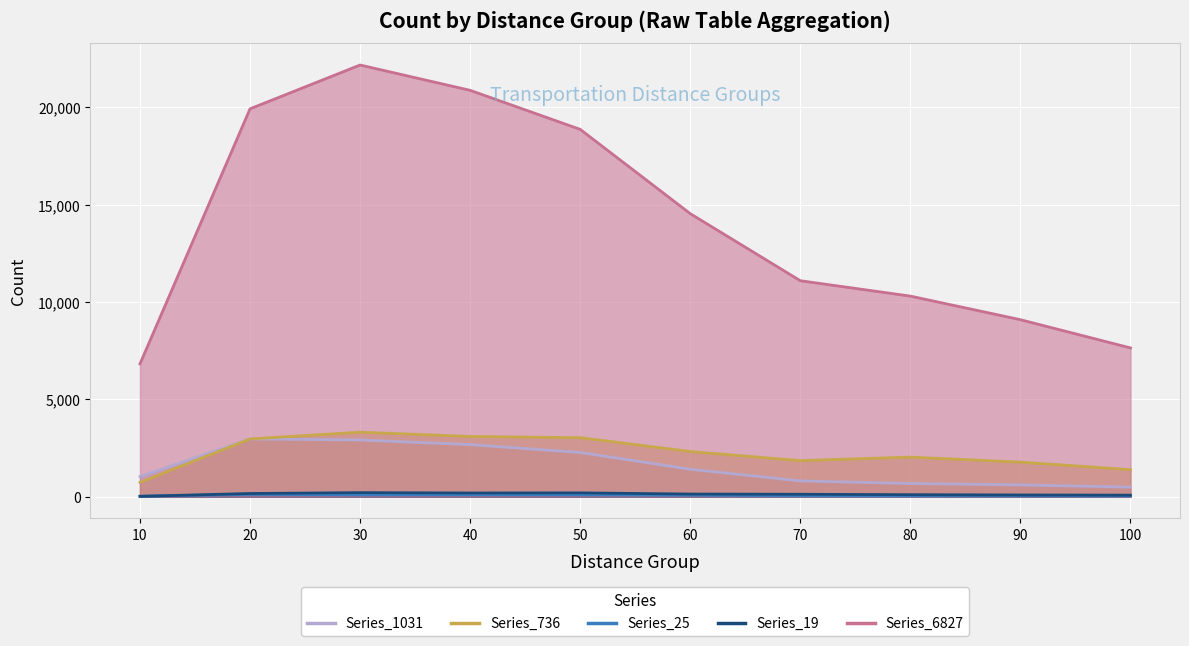

What is the value of the Series_1031 point at the 10th from the left?

489